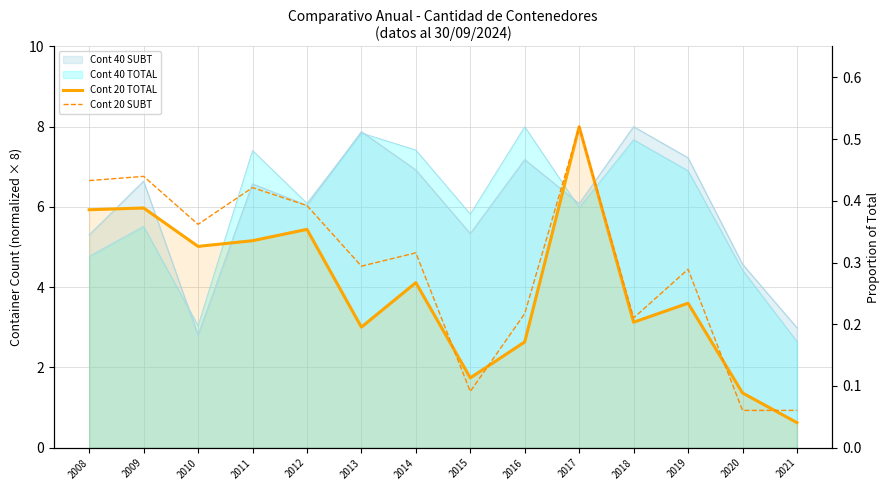

How many interior local peaks does the Cont 20 TOTAL series have?

5